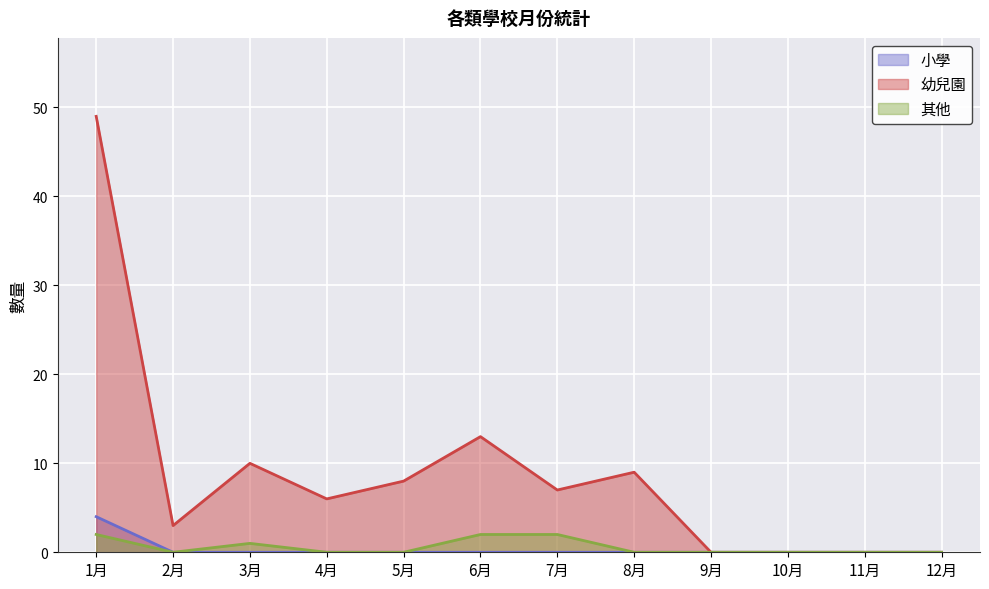

What is the sum of the 其他 values at 9月 and 7月?

2